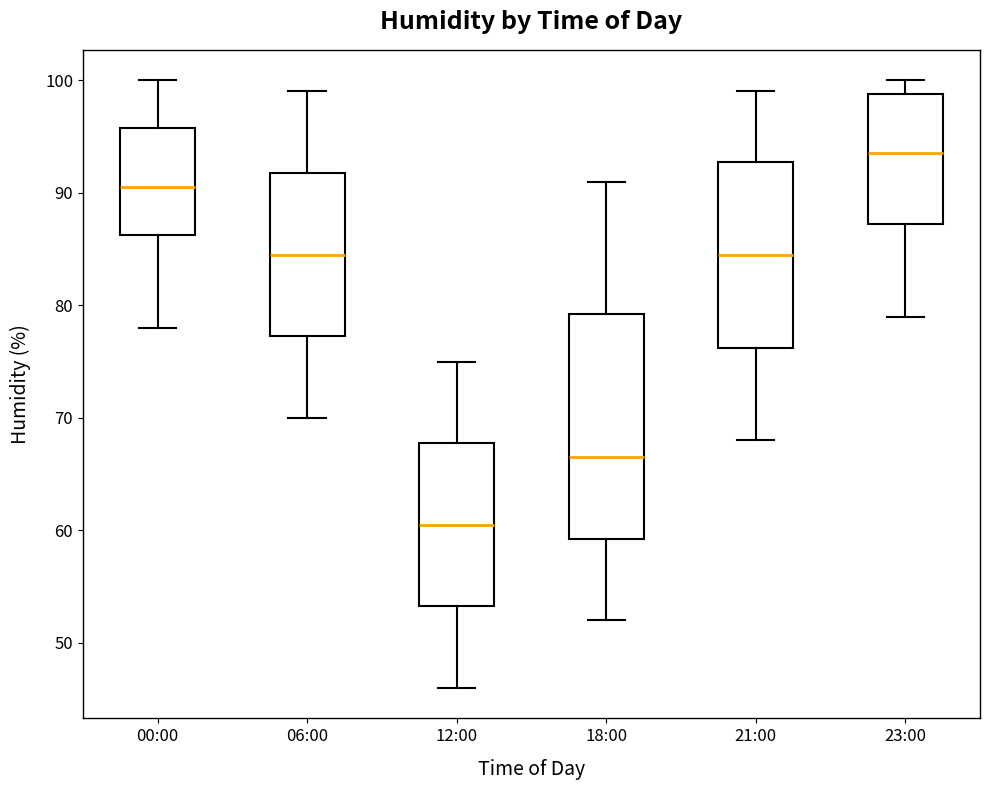

Where does the lower whisker of the box for 06:00 end on the y-axis? The values are not printed on the chart, so give them approximately, as read against the axis.

70